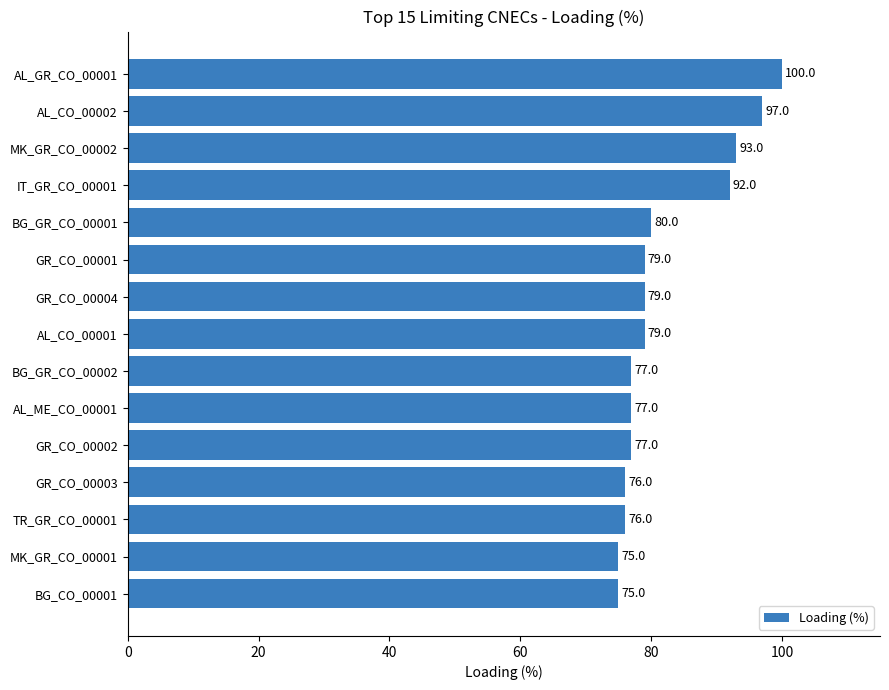

What value does the data have at BG_GR_CO_00001?

80